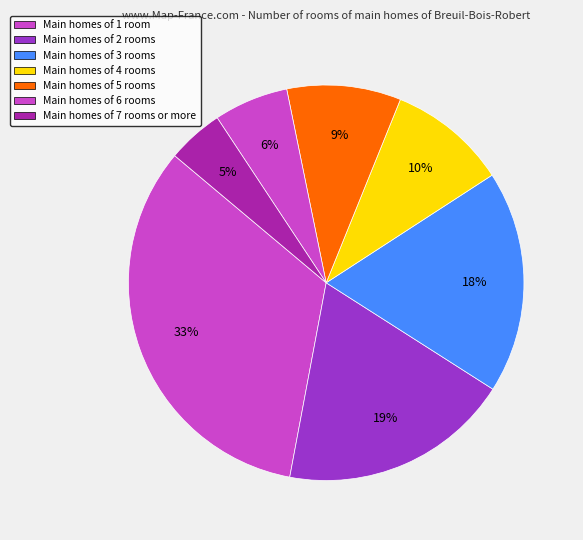

Is there a majority slice in this chart?

No